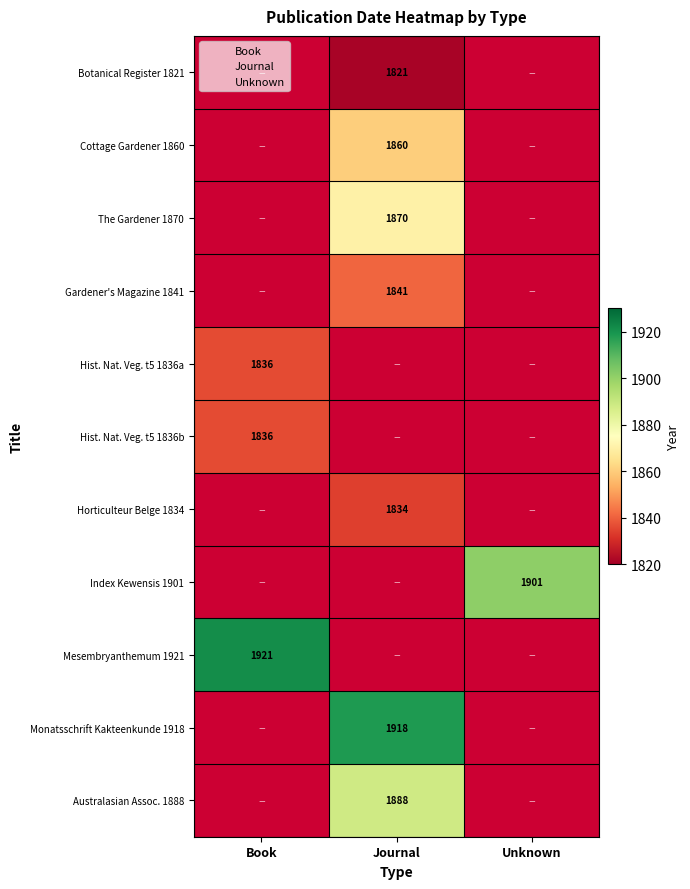

Is it true that Cottage Gardener 1860 equals 2908 at Journal?

False